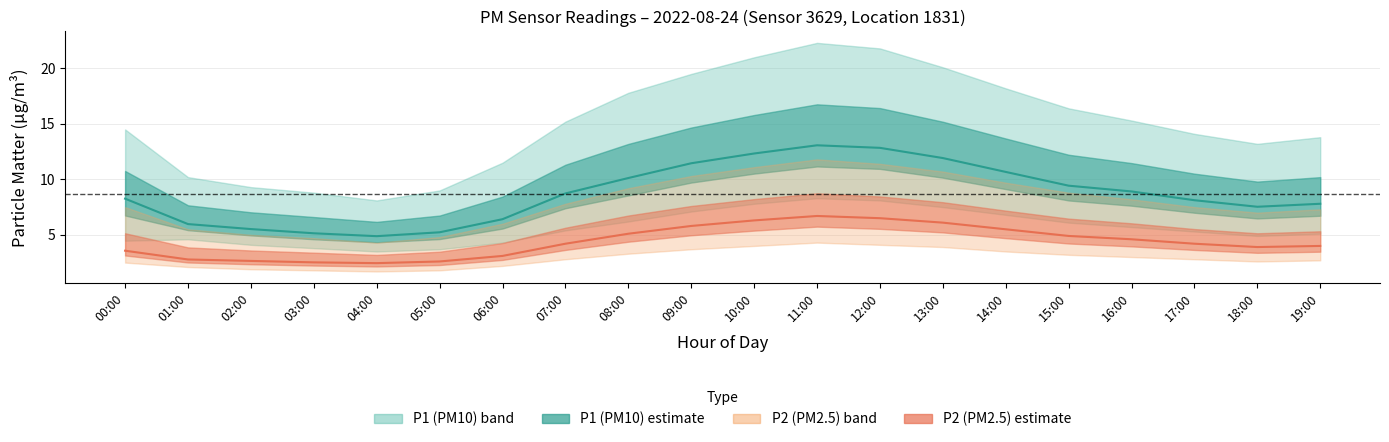

What is the label of the 4th point from the left?

03:00